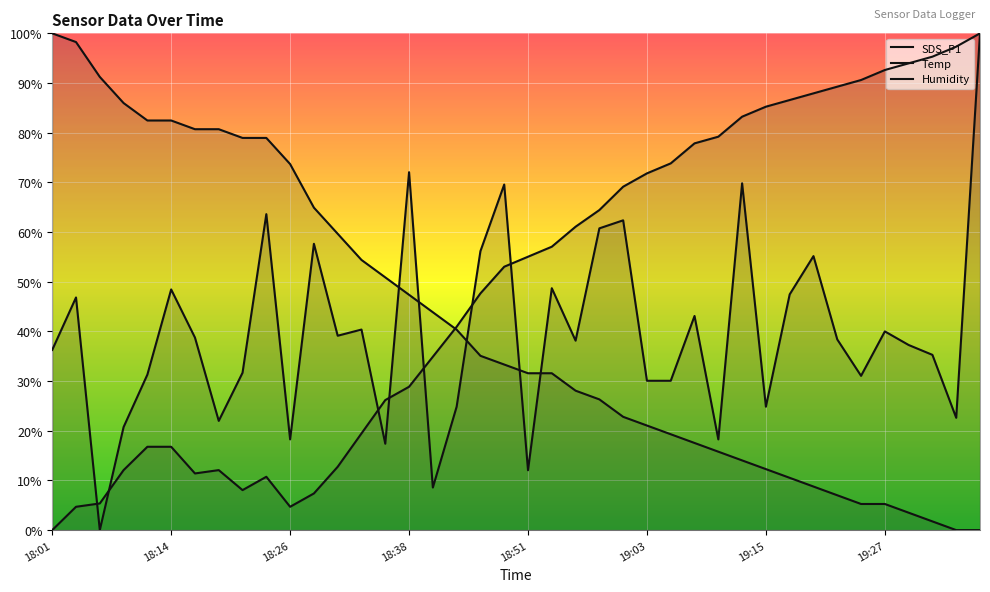

At 18:51, list the series in order from largest to smallest.

Humidity, Temp, SDS_P1